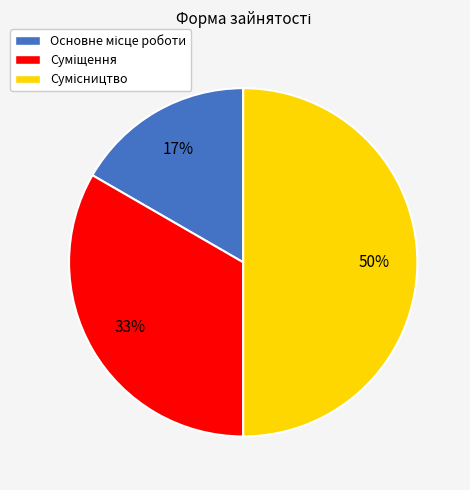

To the nearest percent, what is the average slice percentage?

33%